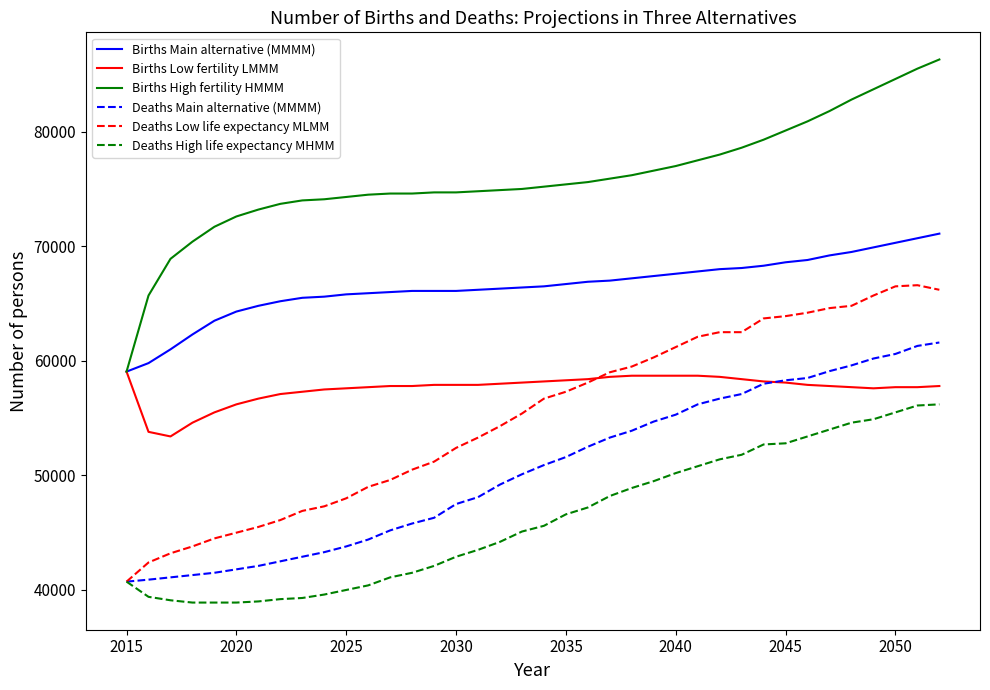

What is the maximum value for Deaths Main alternative (MMMM)?

61600